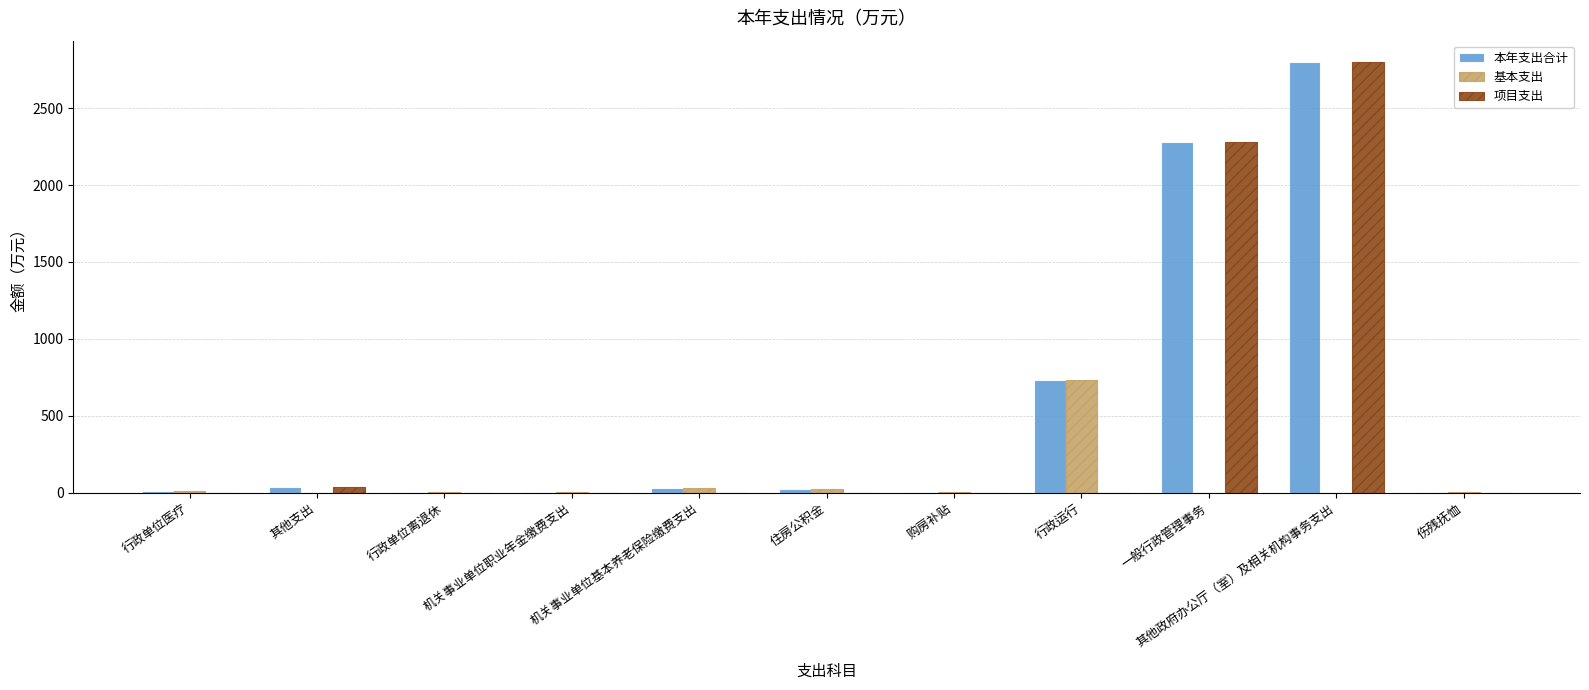

The value of 基本支出 at 其他政府办公厅（室）及相关机构事务支出 is -453.9. True or false?

False